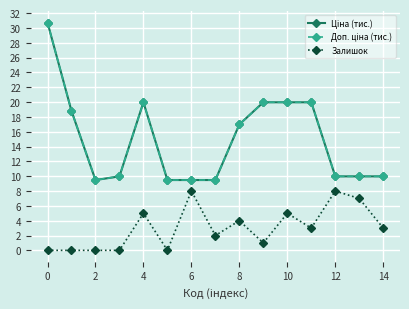

Rank the series by their maximum value, from highest to lowest.

Ціна (тис.), Доп. ціна (тис.), Залишок